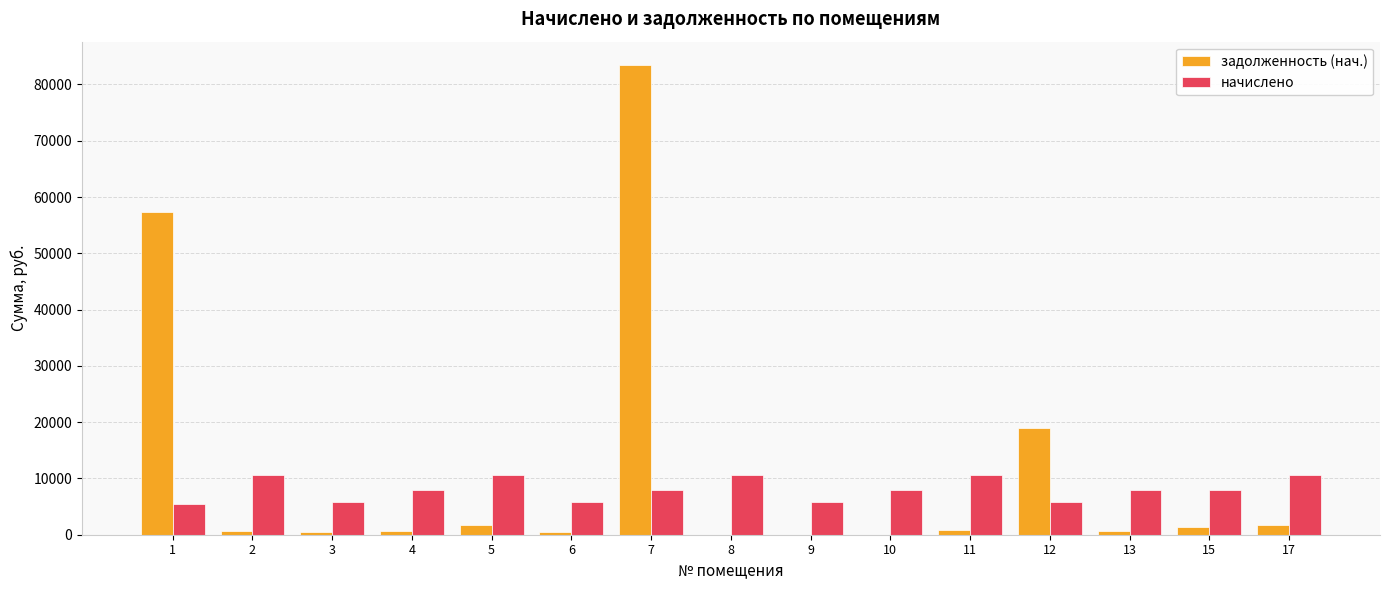

What value does the начислено series have at 3?

5769.5